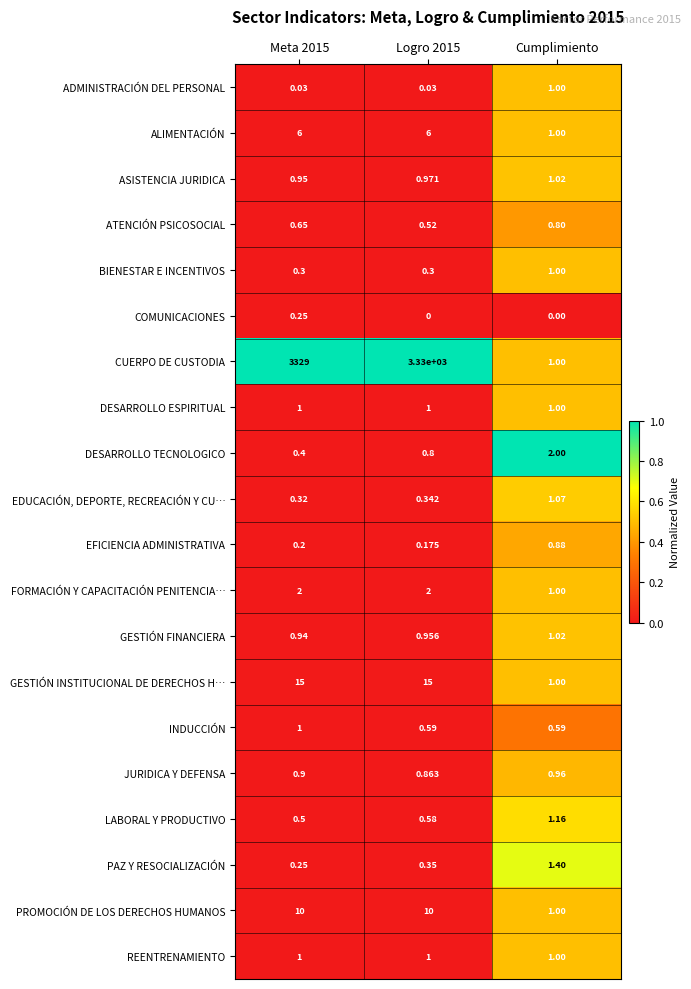

Which category has the highest value in the LABORAL Y PRODUCTIVO series?

Cumplimiento